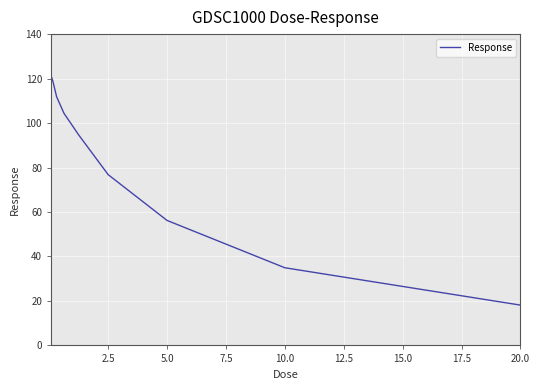

What is the difference between the maximum and minimum values?

103.1